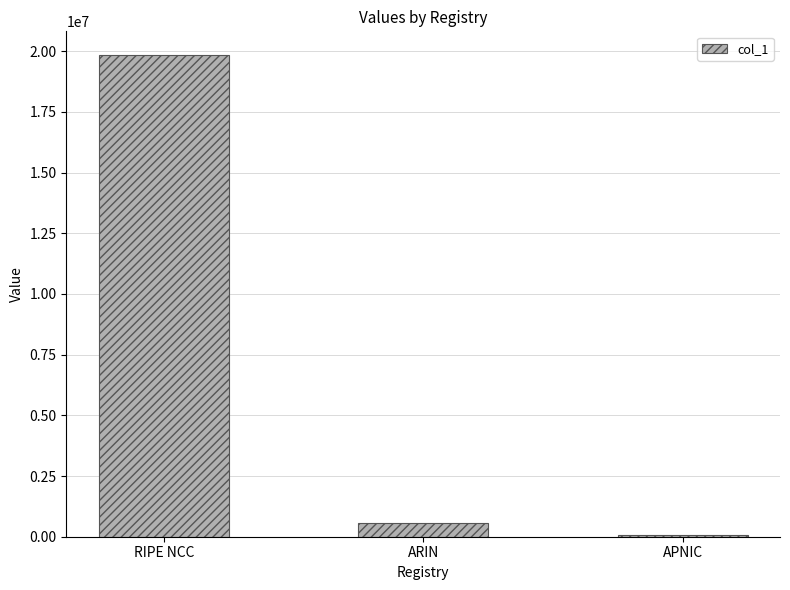

What is the label of the 1st bar from the right?

APNIC